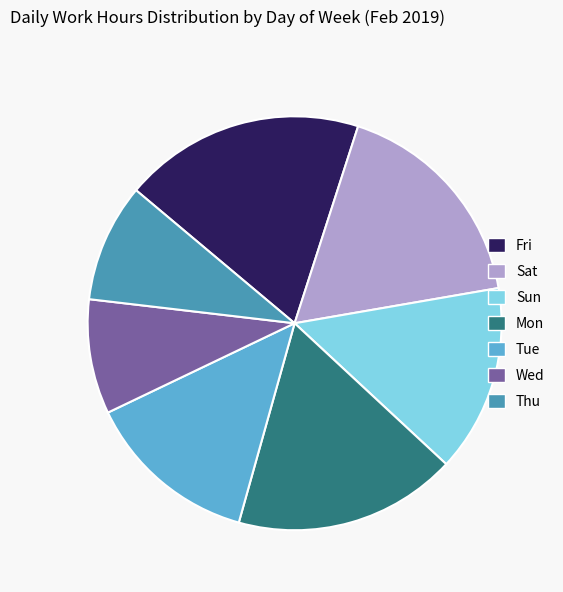

Which slice is the largest?

Fri